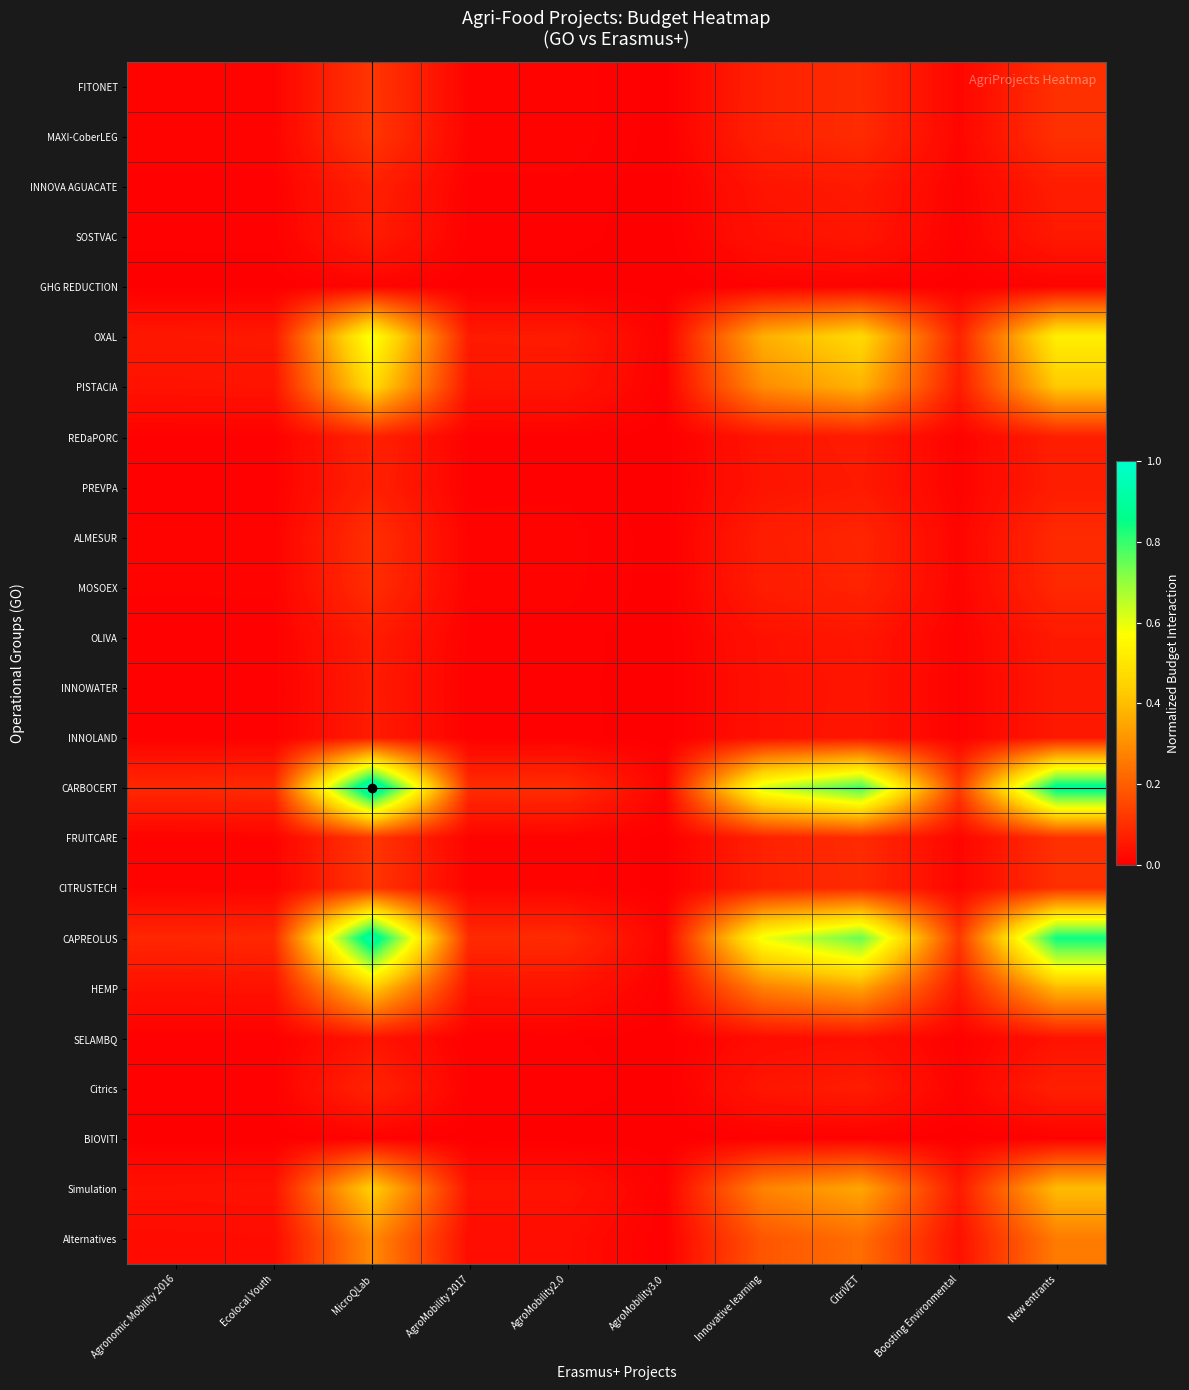

Rank the series at AgroMobility 2017 from highest to lowest value.

CARBOCERT, CAPREOLUS, OXAL, PISTACIA, Simulation, HEMP, Alternatives, FRUITCARE, MAXI-CoberLEG, FITONET, CITRUSTECH, ALMESUR, MOSOEX, Citrics, REDaPORC, INNOVA AGUACATE, PREVPA, OLIVA, SOSTVAC, INNOLAND, INNOWATER, SELAMBQ, GHG REDUCTION, BIOVITI